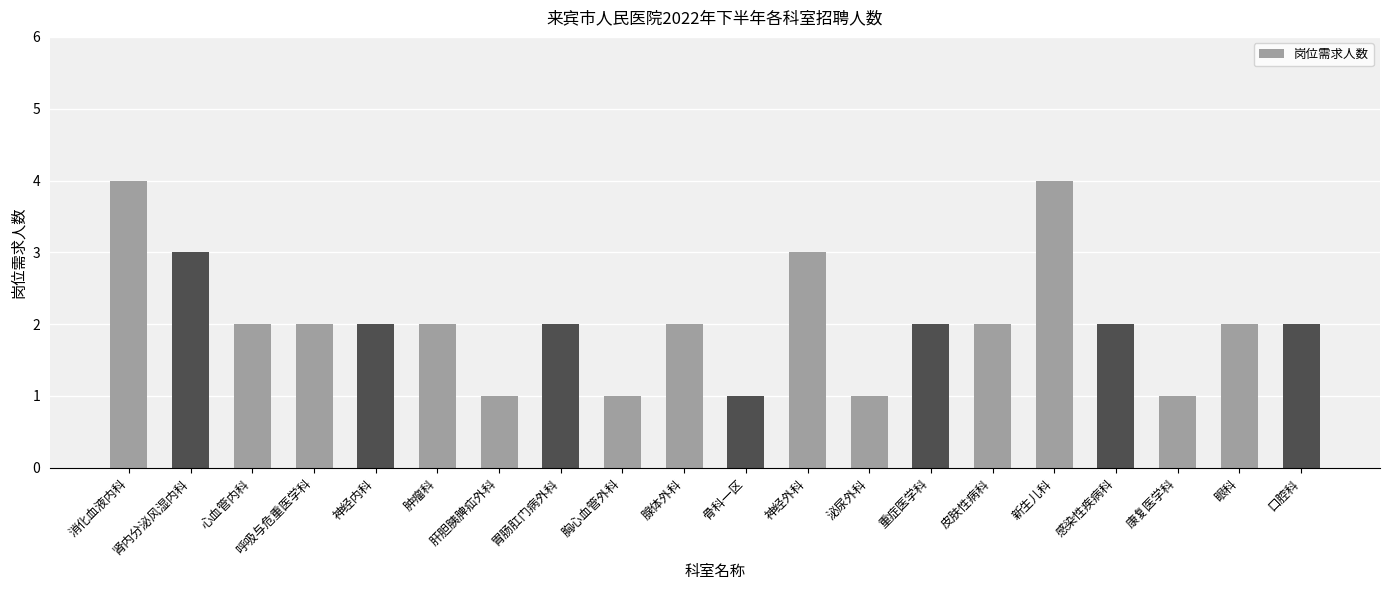

What is the change in value from 肾内分泌风湿内科 to 肝胆胰脾疝外科?

-2